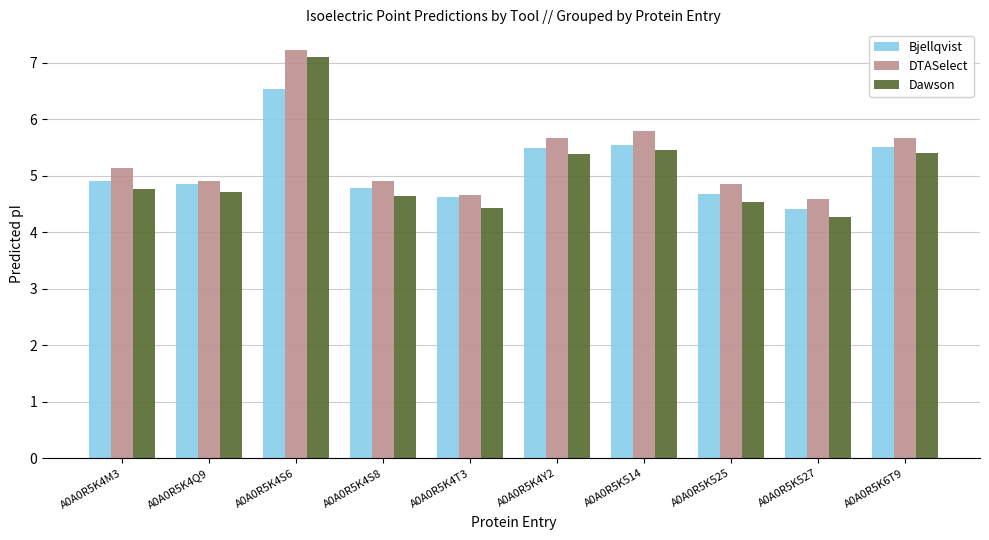

Is it true that Bjellqvist equals 10.6 at A0A0R5K4S6?

False